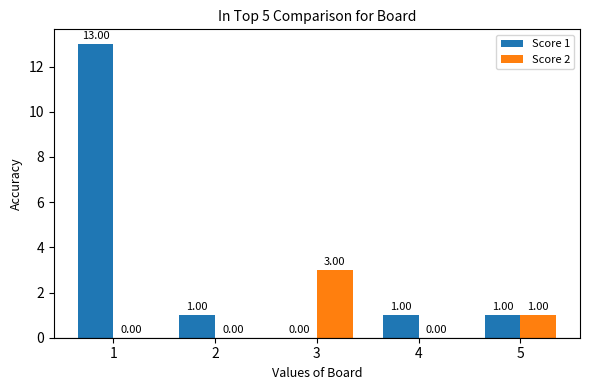

Does the chart contain stacked bars?

No